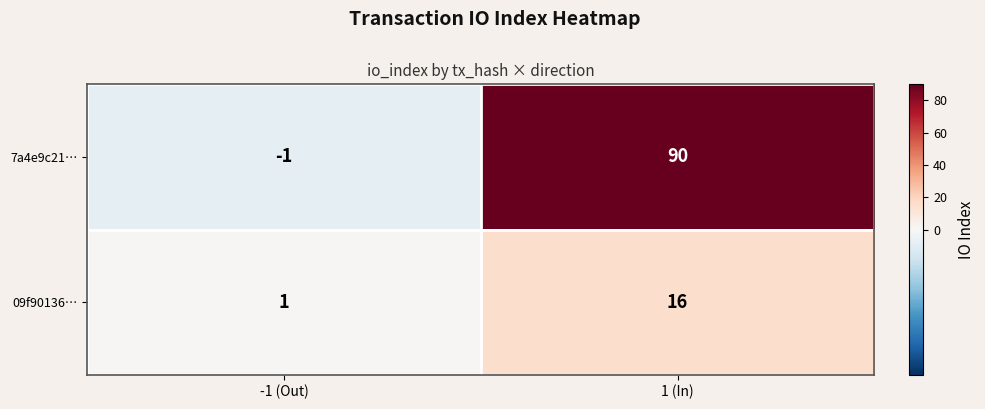

Between -1 (Out) and 1 (In), which series saw the biggest shift?

7a4e9c21…